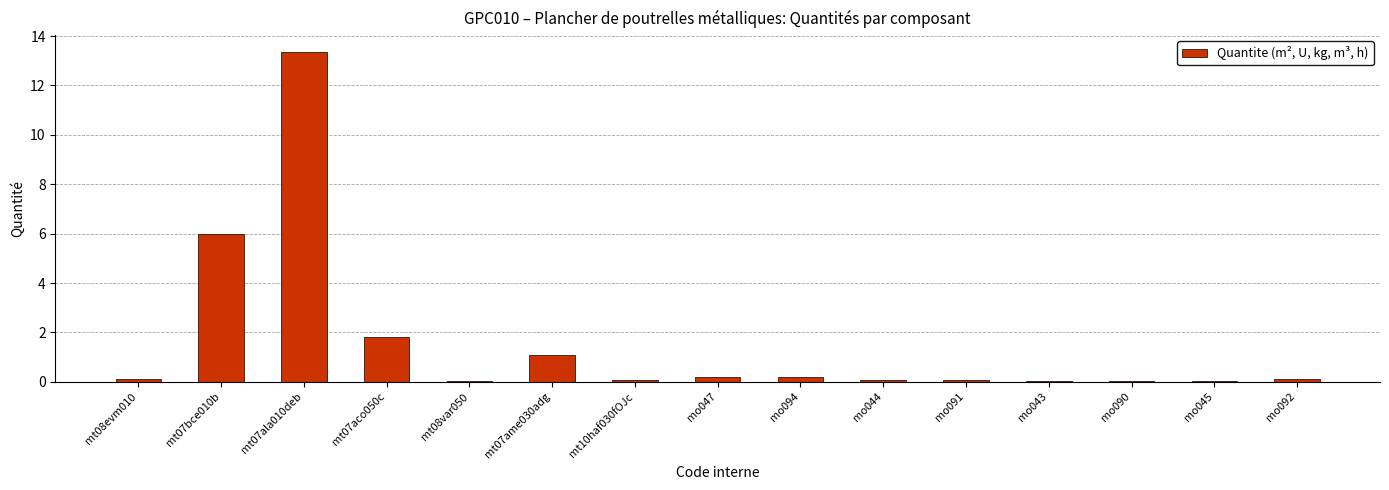

What is the change in value from mt07ame030adg to mo092?

-1.0